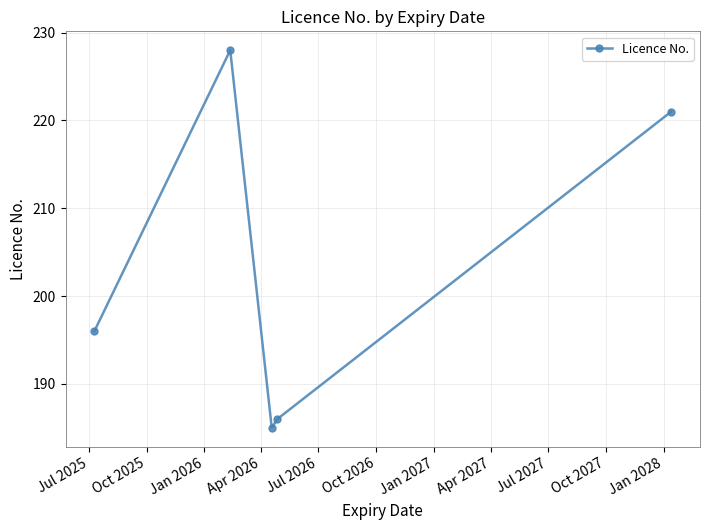

What is the average value?

203